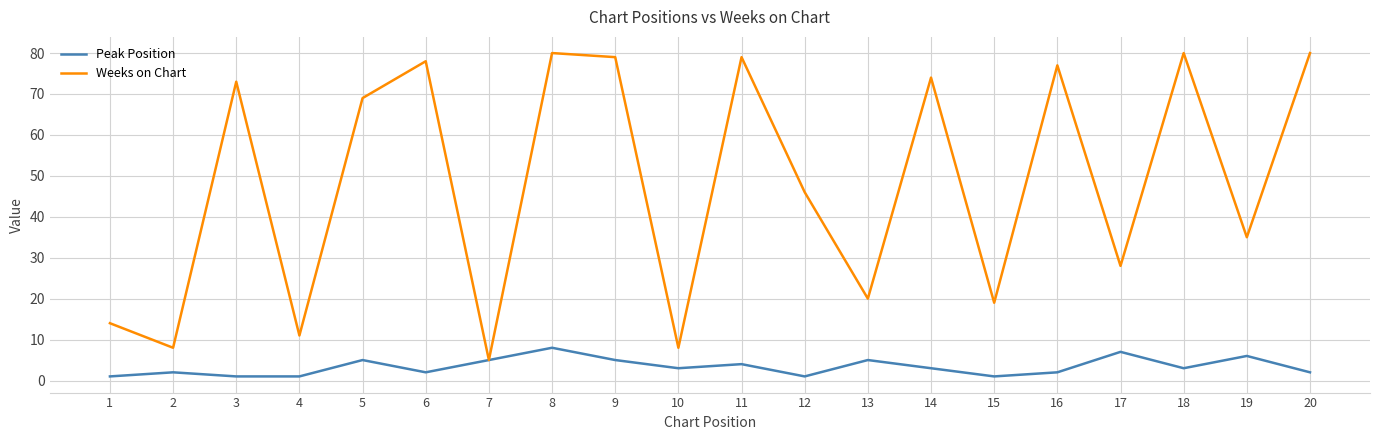

What is the sum of the Weeks on Chart values at 12 and 5?

115